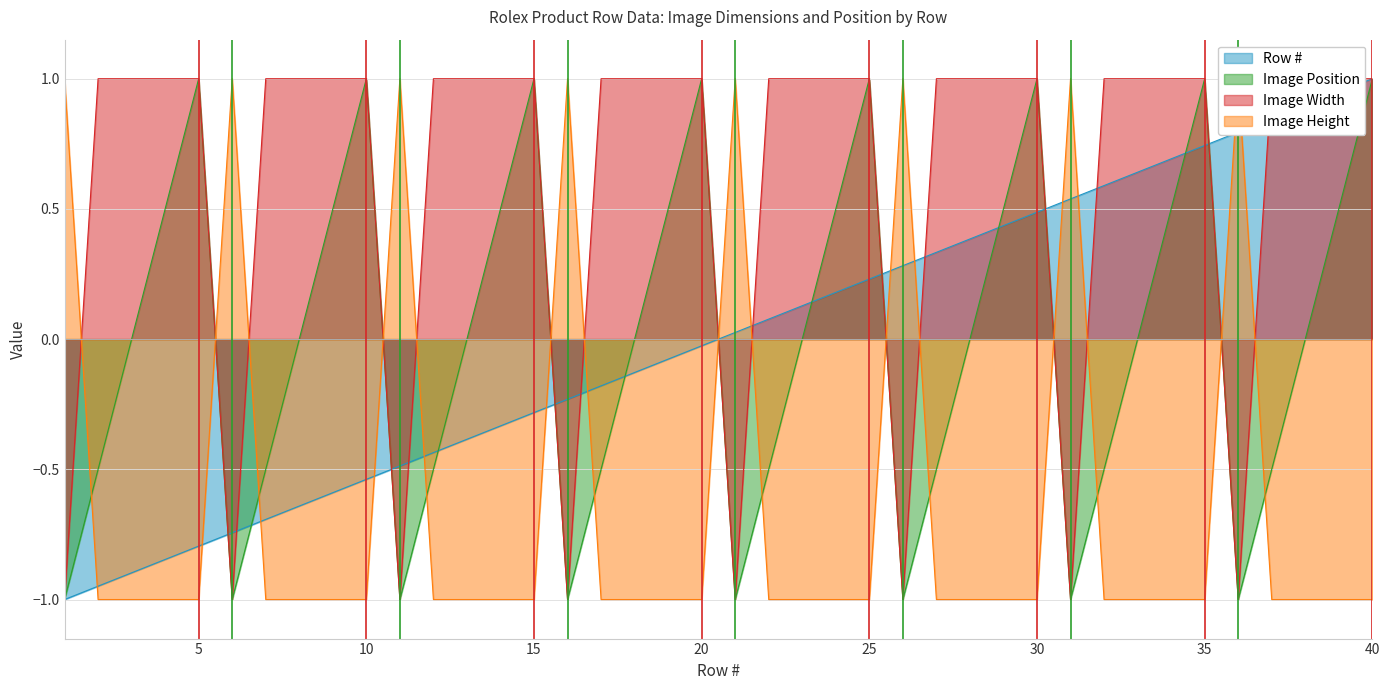

At which label is Image Width closest to 0?

1